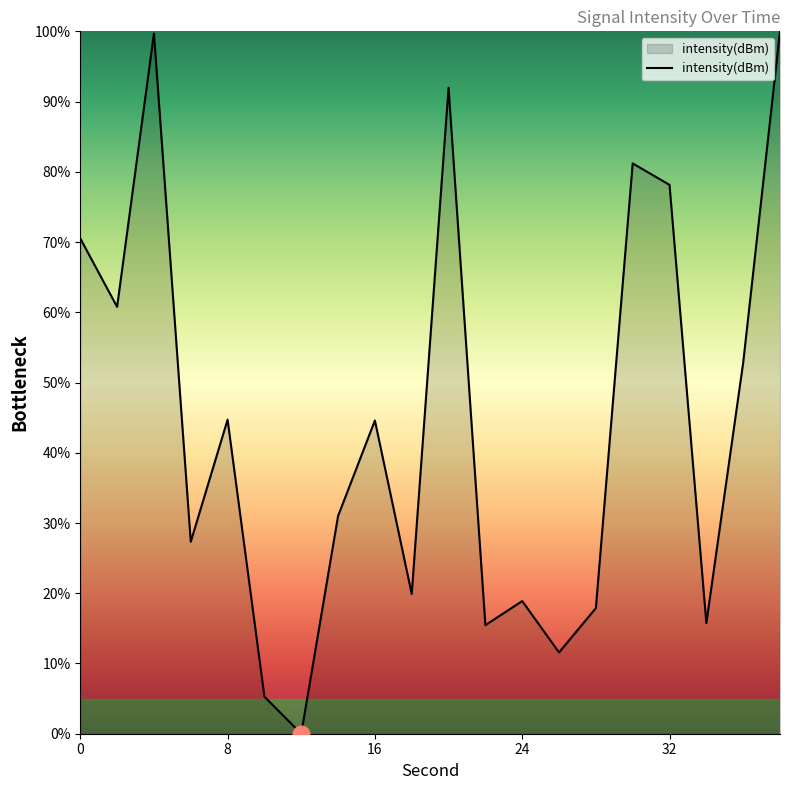

What is the difference between the maximum and minimum values?

100.0